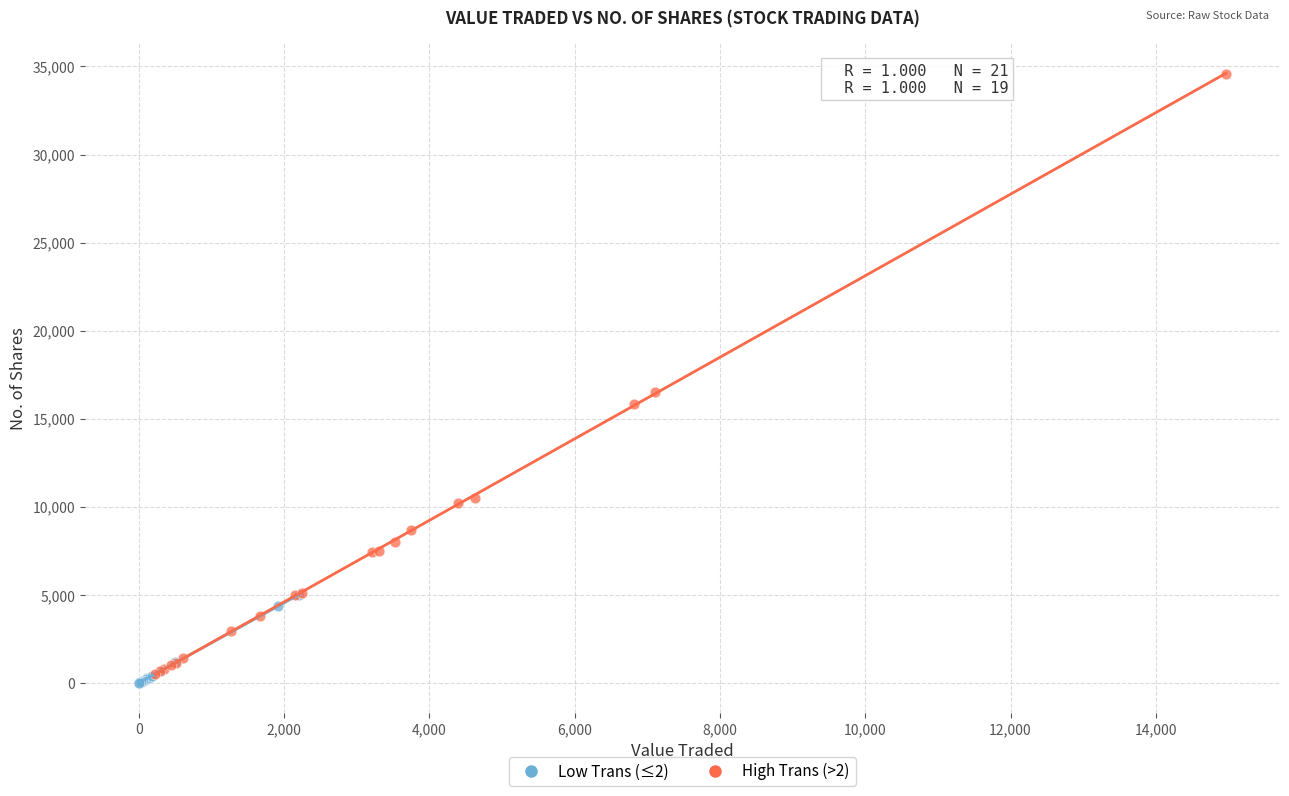

Which series contains the highest Y value?

High Trans (>2)